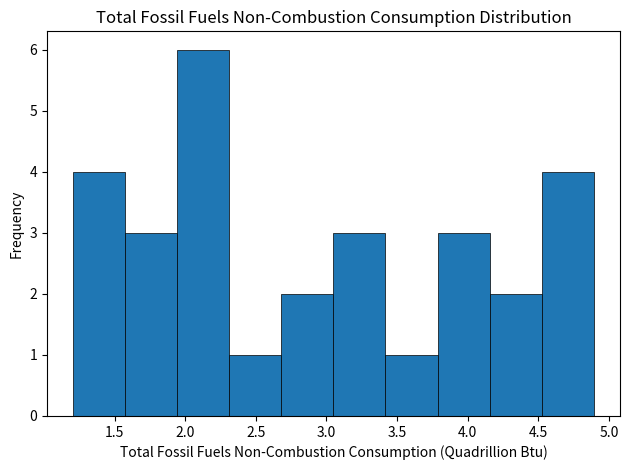

Which range on the x-axis has the tallest bar?

1.95 to 2.30